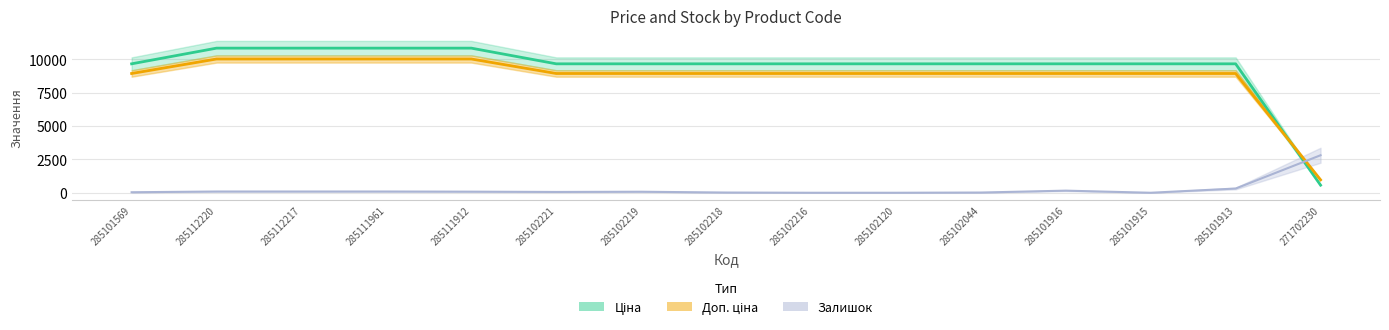

Where does the Ціна series first go above 9664?

285101569